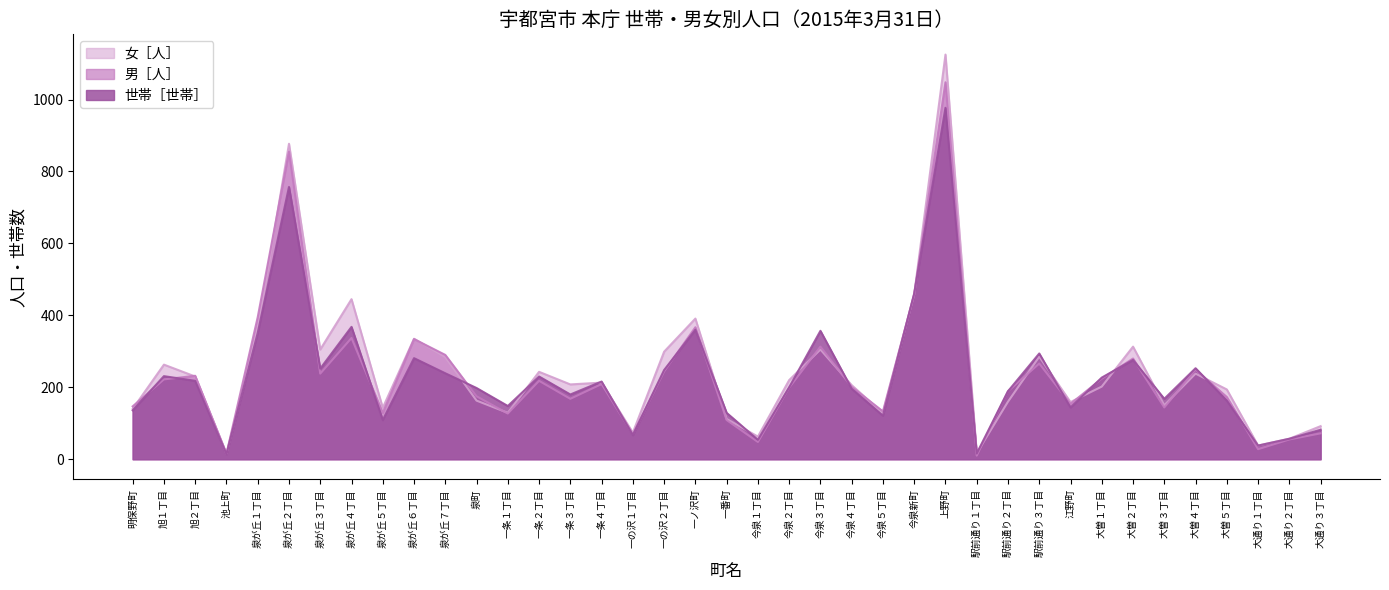

The 男［人］ series shows 342 at 大曽４丁目. True or false?

False